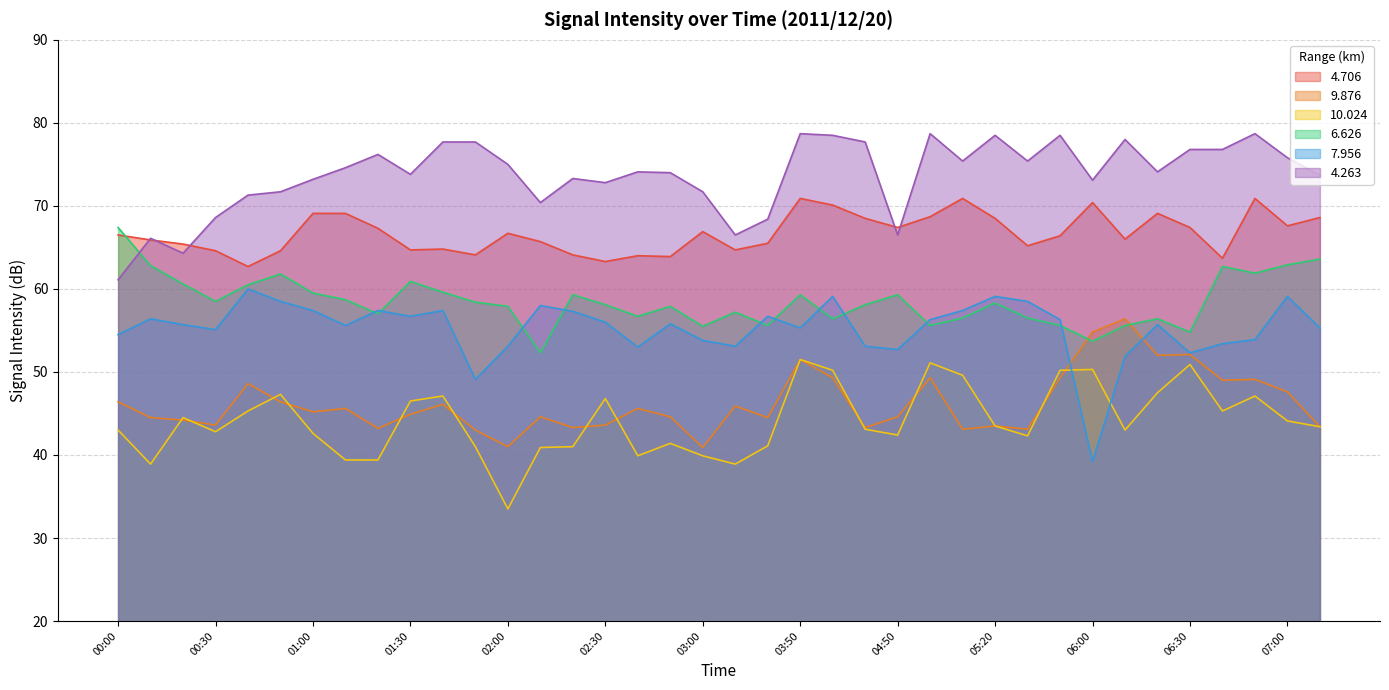

What position from the left is 01:30?

10